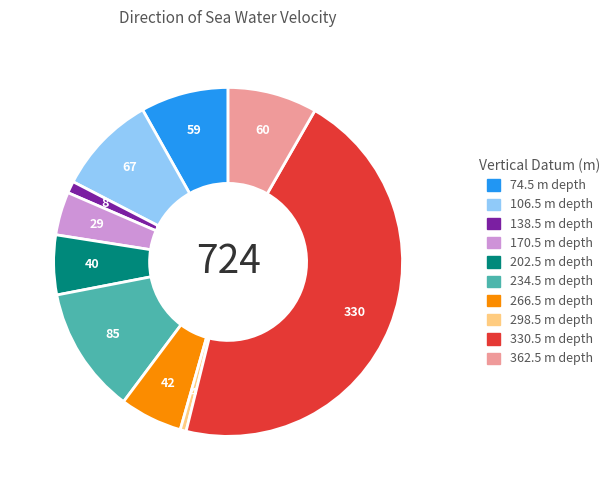

Is it true that 266.5 is 1% of the pie?

False